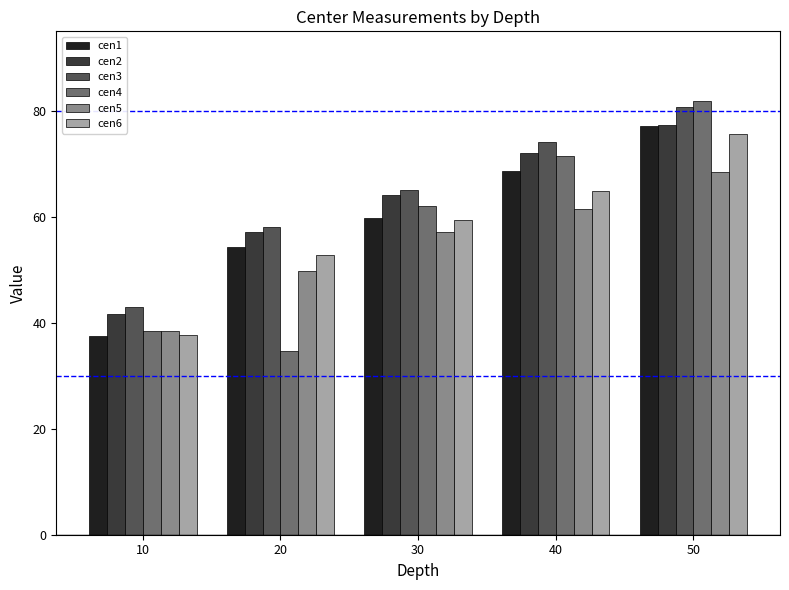

What is the sum of all cen4 values?

288.5